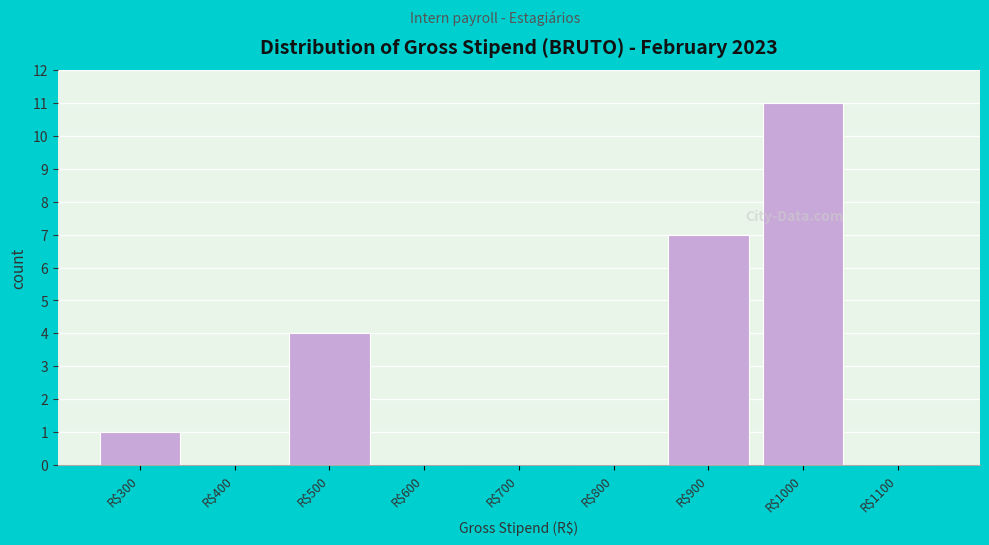

True or false: the data shows 5 at R$800.

False